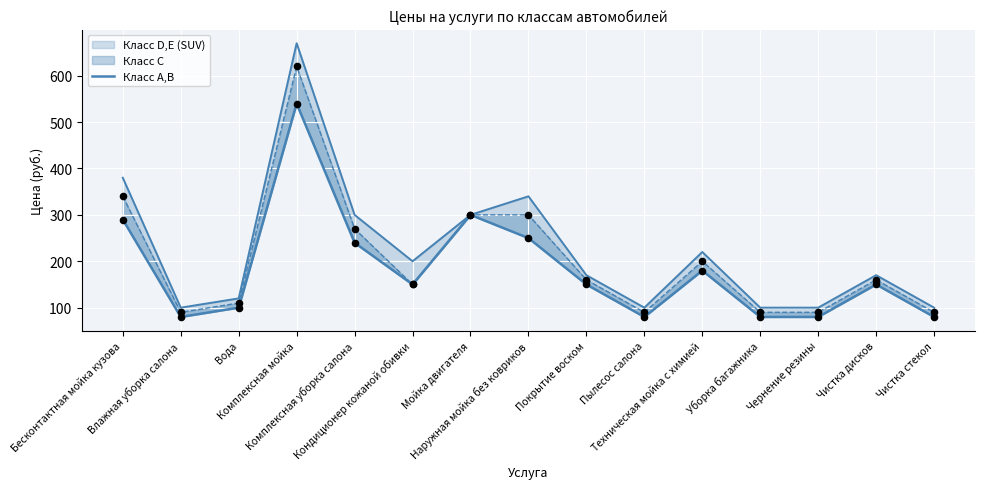

Approximately how many times larger is the value at Пылесос салона compared to Влажная уборка салона?

1.0